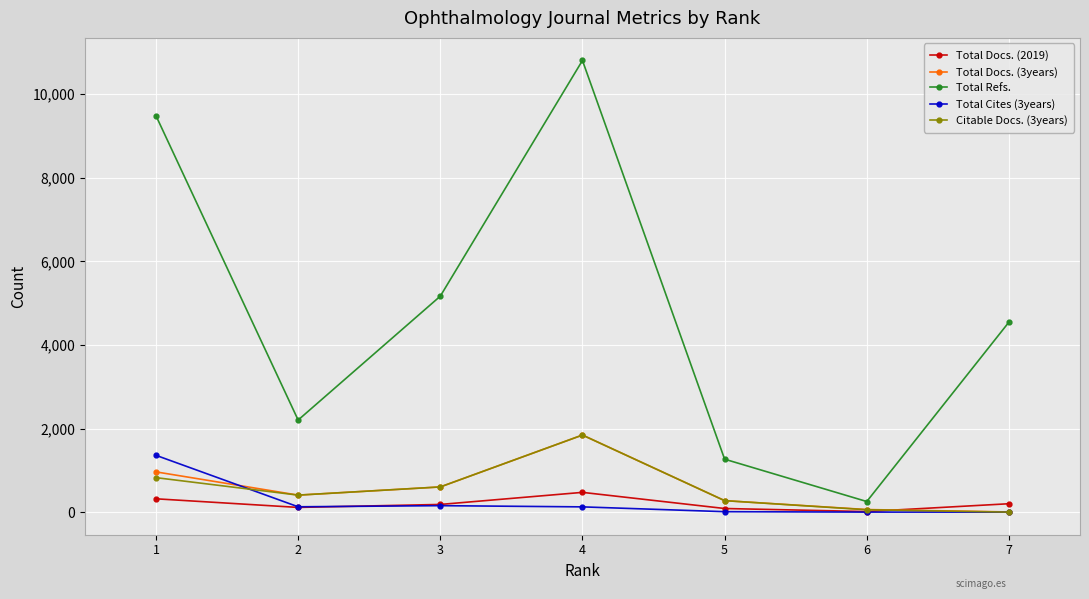

Is it true that Total Docs. (3years) equals 62 at 6?

True